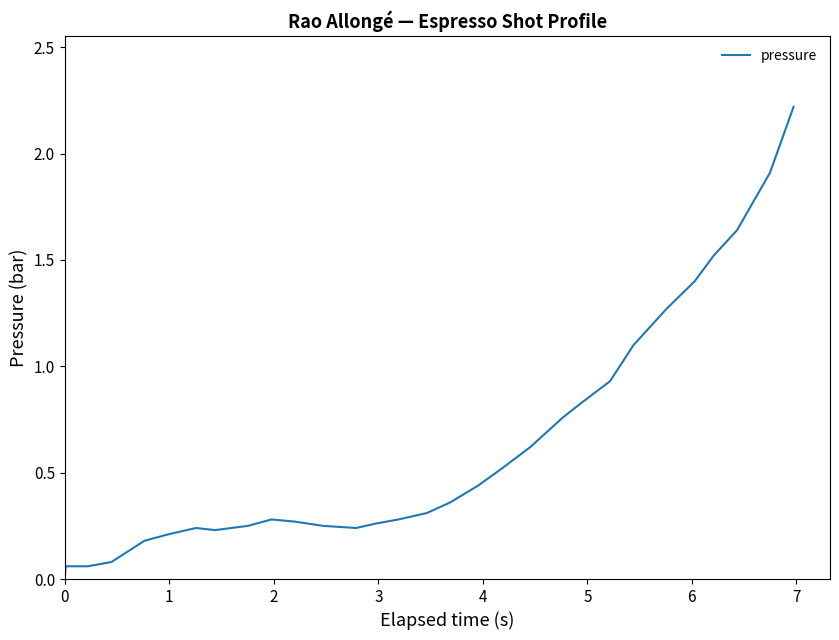

What is the greatest value displayed?

2.2